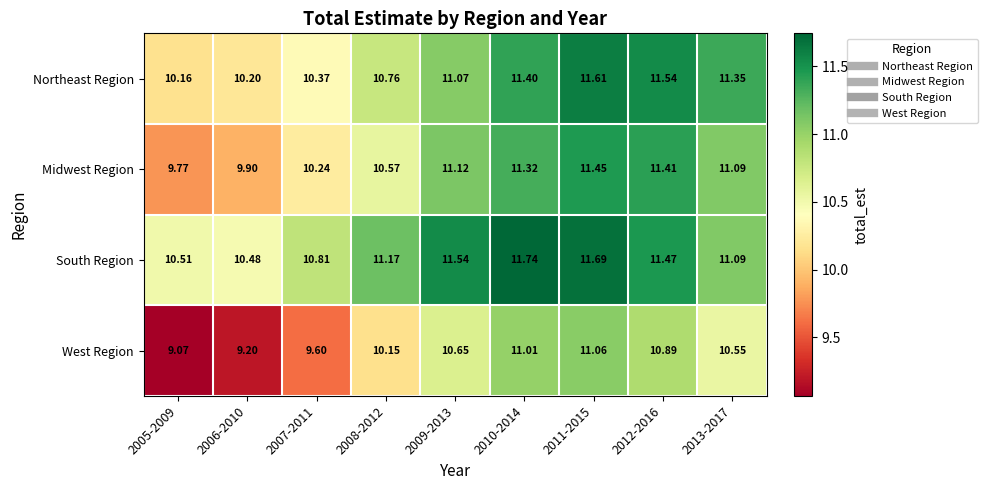

Which category has the lowest value across all series?

2005-2009